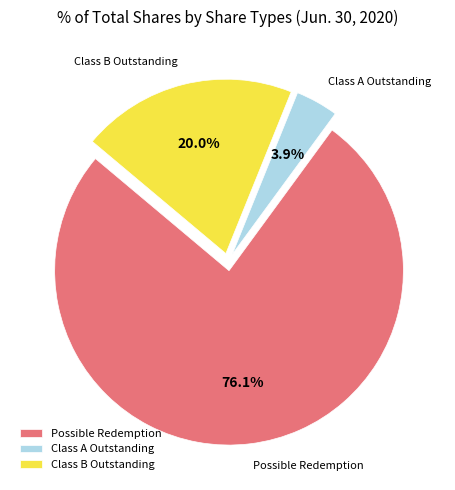

Rank the categories by value from lowest to highest.

Class A Outstanding, Class B Outstanding, Possible Redemption